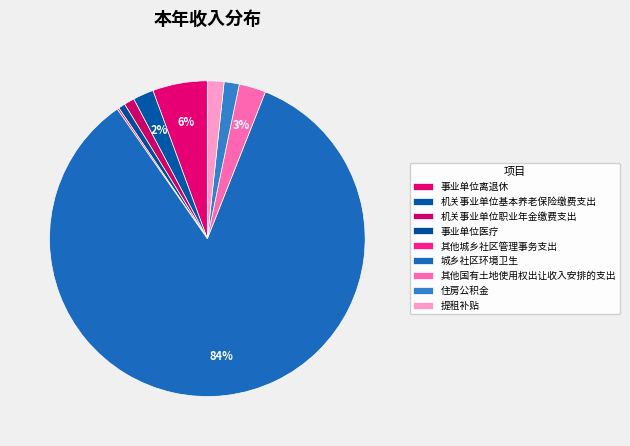

To the nearest percent, what percentage of the pie is 城乡社区环境卫生?

84%